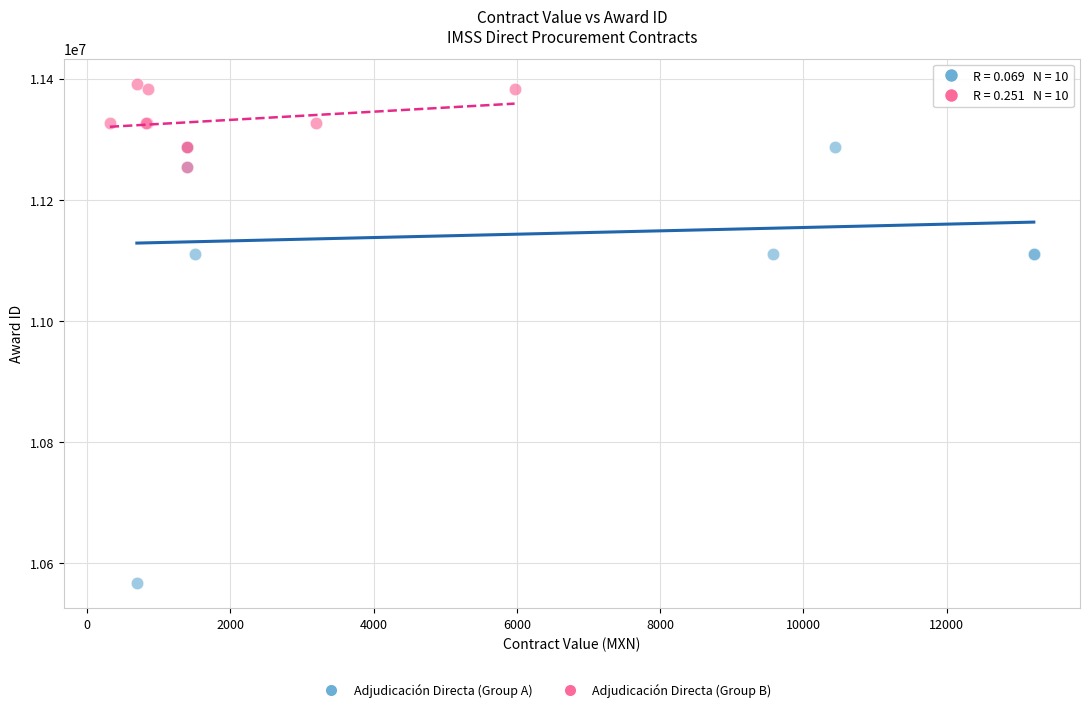

Which series has the largest Y range (max minus min)?

Adjudicación Directa (Group A)